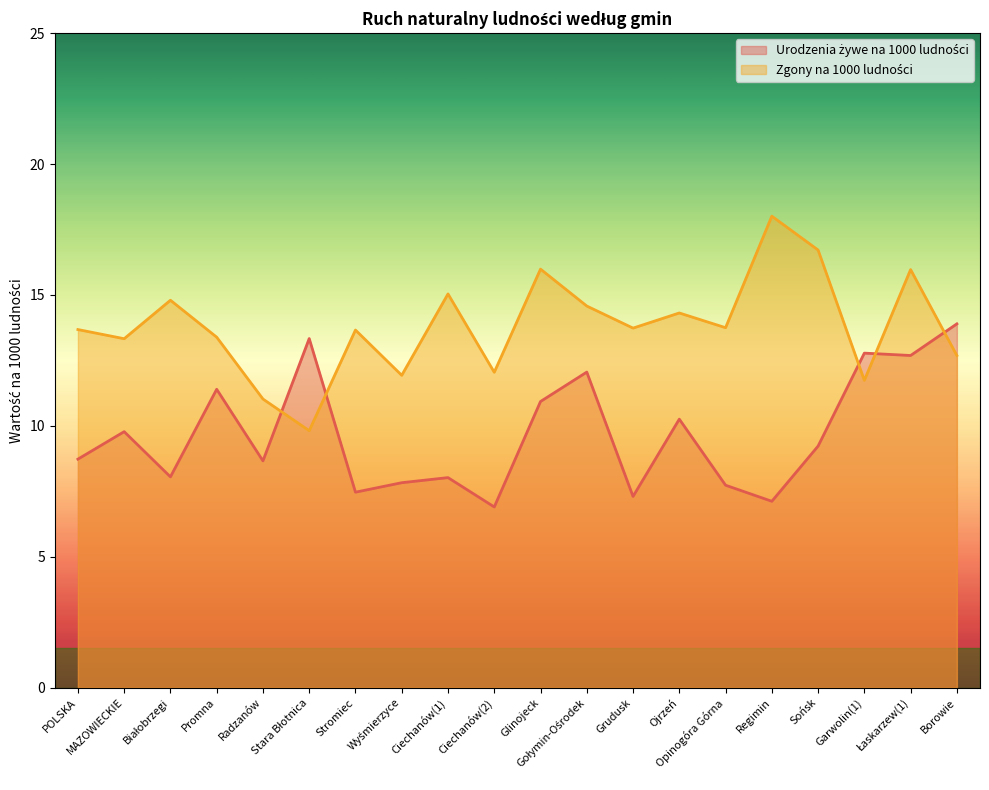

At which label does Zgony na 1000 ludności first exceed 13?

POLSKA